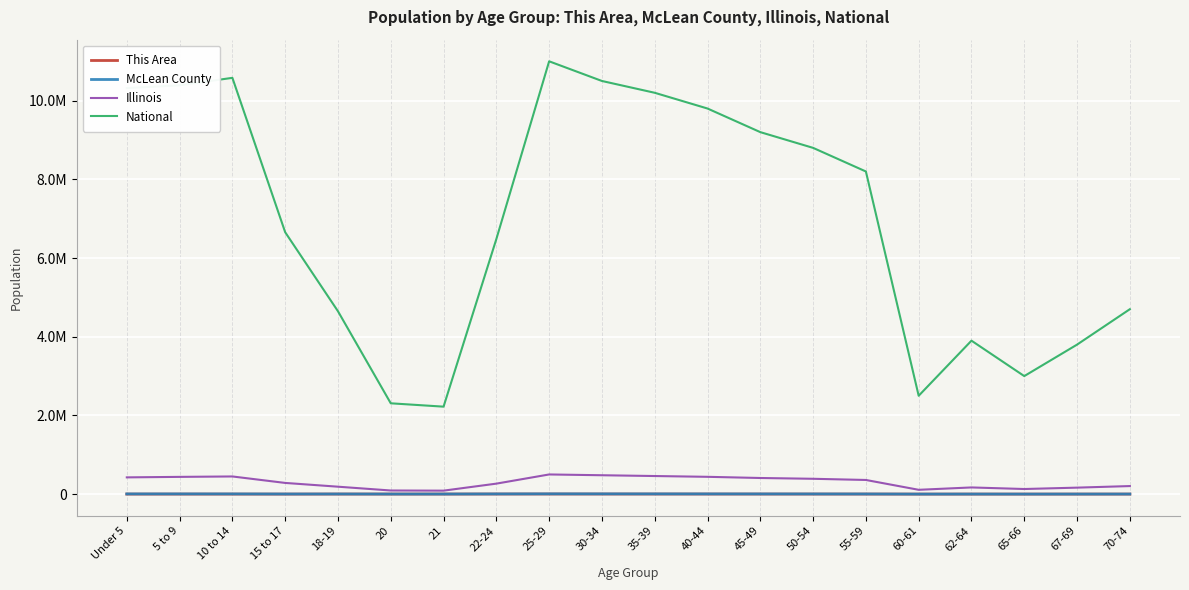

In Illinois, how many points are higher than both neighbors (excluding endpoints)?

3